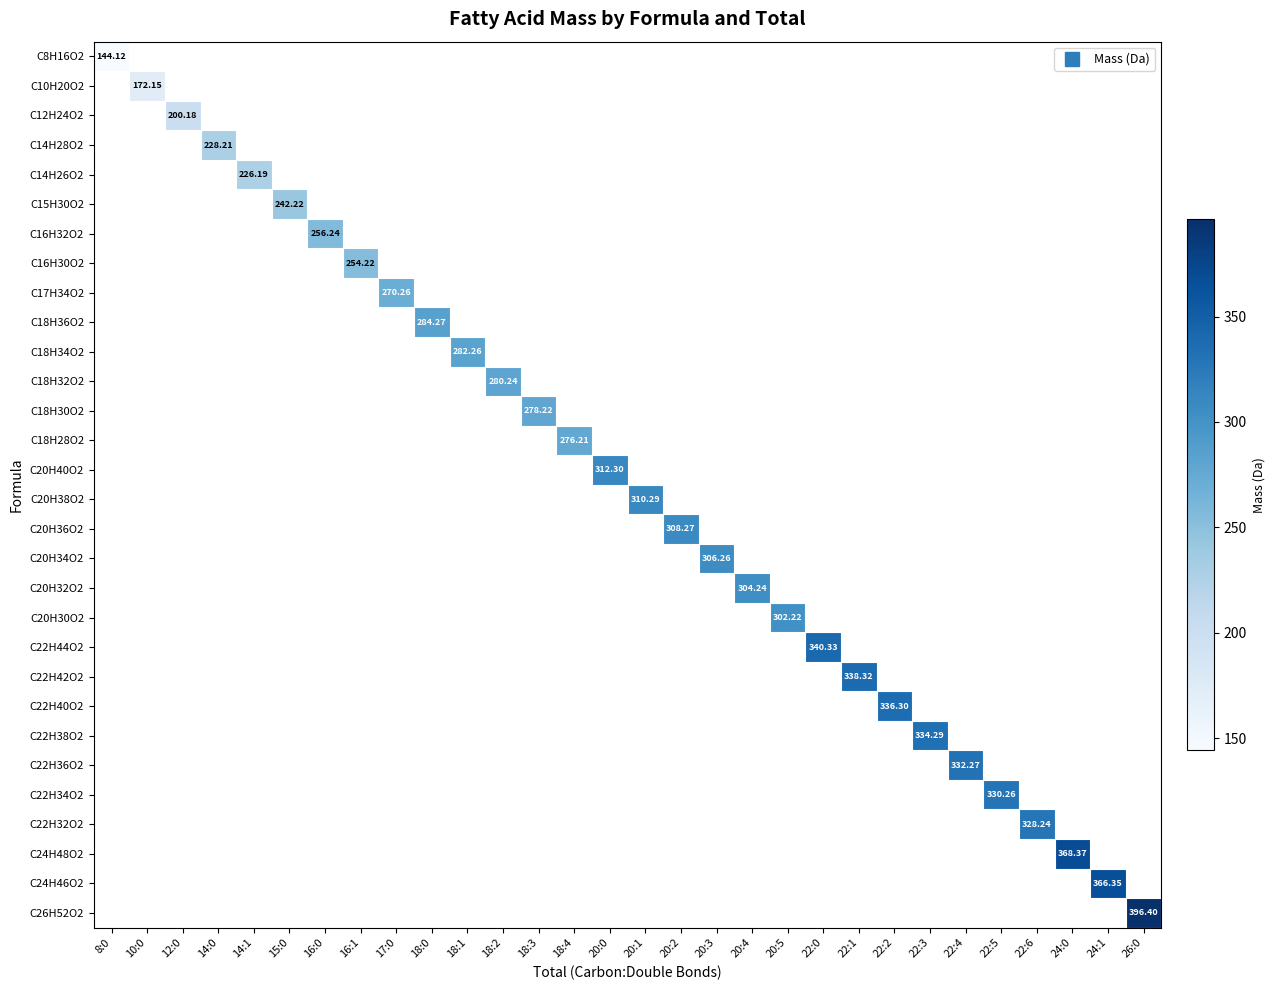

True or false: C8H16O2 has a value of 144.1 at 8:0.

True